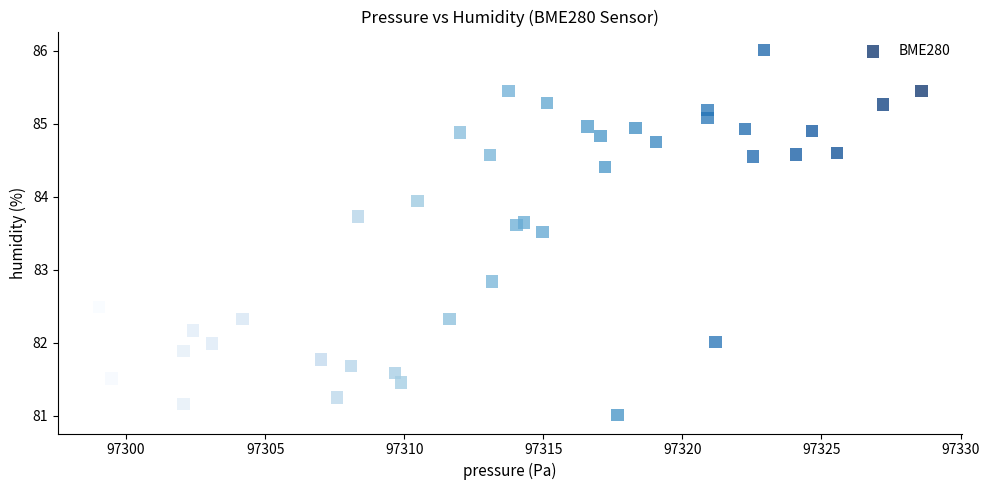

What Y value in the scatter plot is closest to 83?

82.8